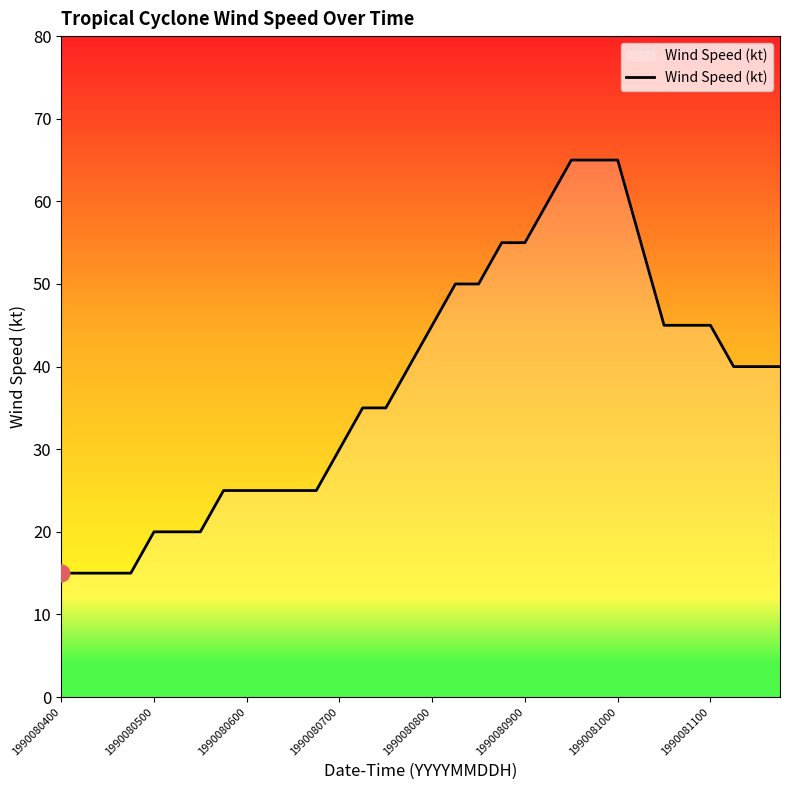

What is the difference between the maximum and minimum values?

50